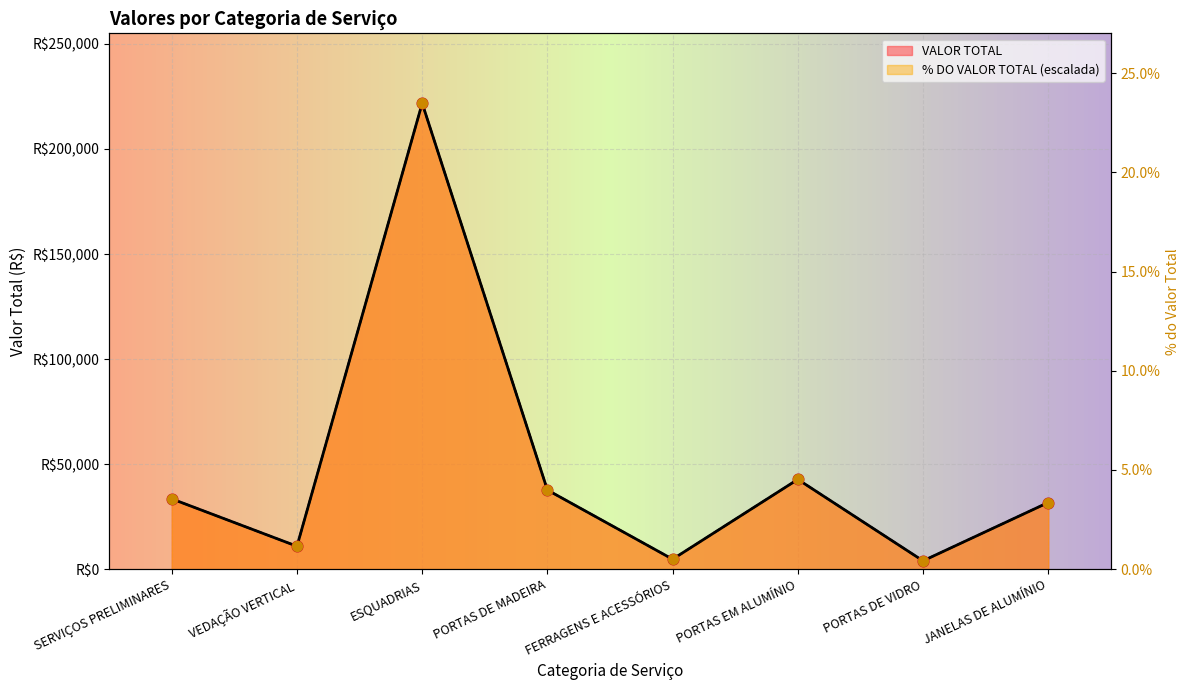

Which series reaches the maximum Y coordinate?

VALOR TOTAL